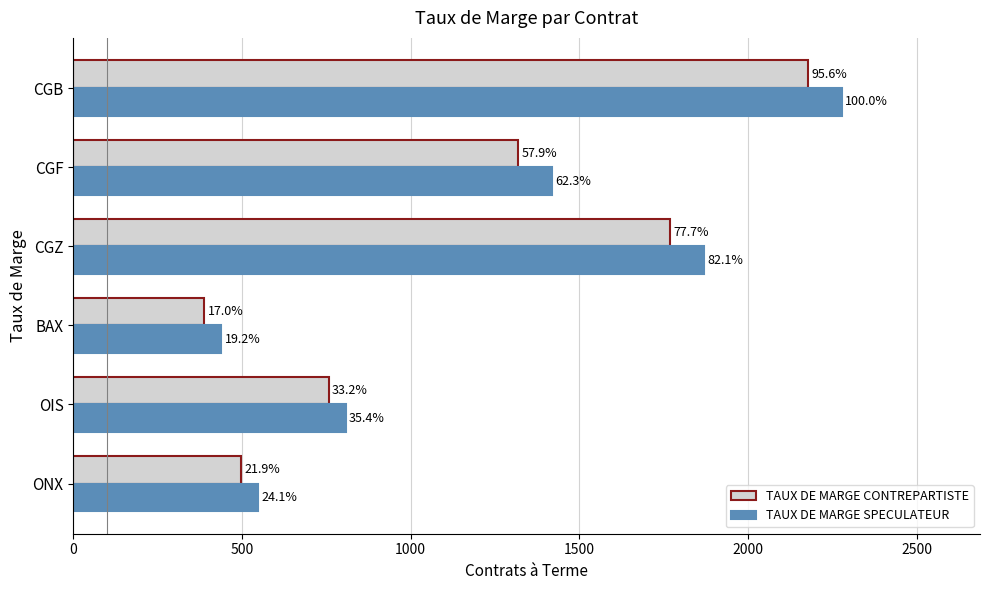

What are all the series names shown in the legend?

TAUX DE MARGE CONTREPARTISTE, TAUX DE MARGE SPECULATEUR